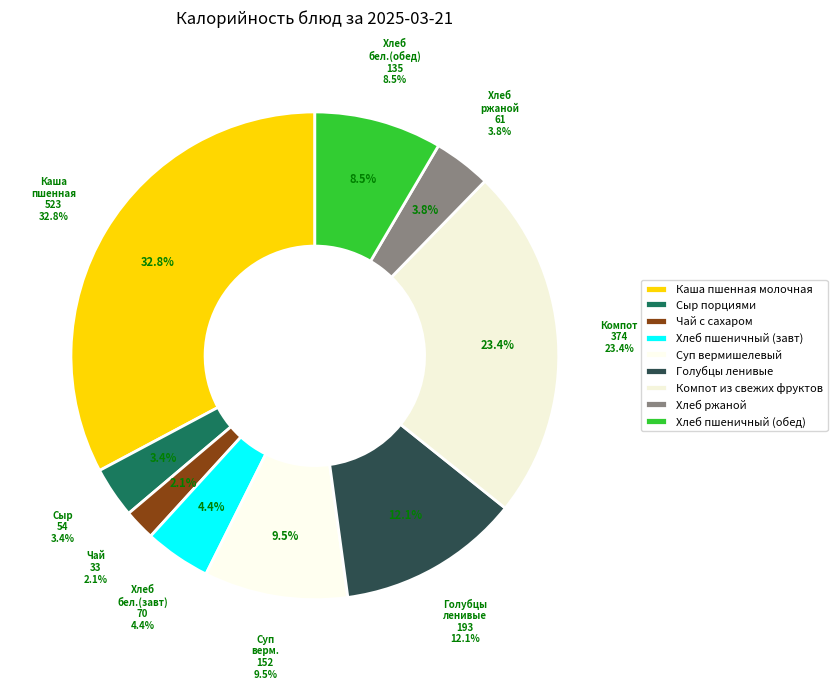

True or false: Завтрак (Хлеб пшеничный) accounts for 1% of the total.

False